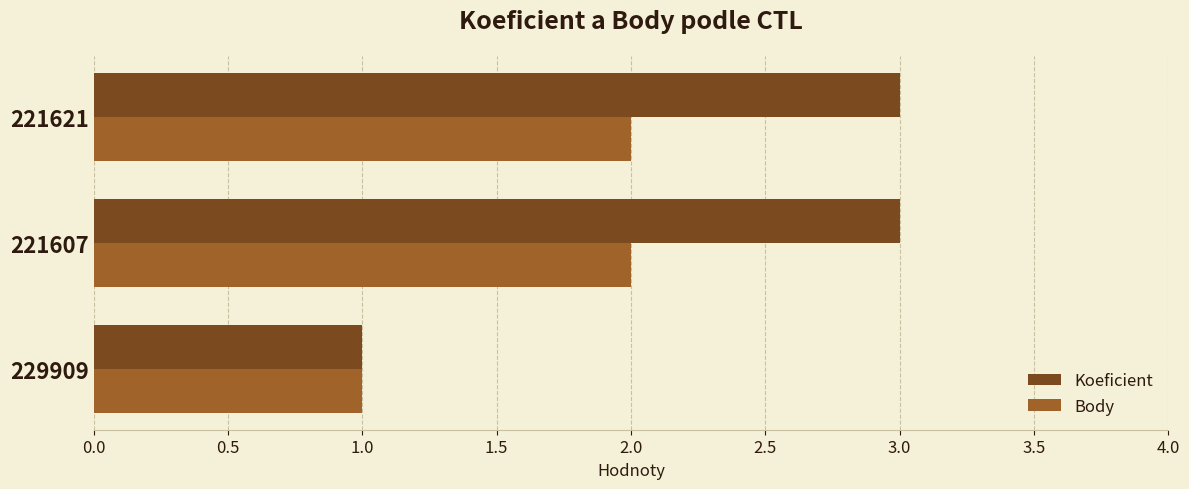

What is the sum of all Body values?

5